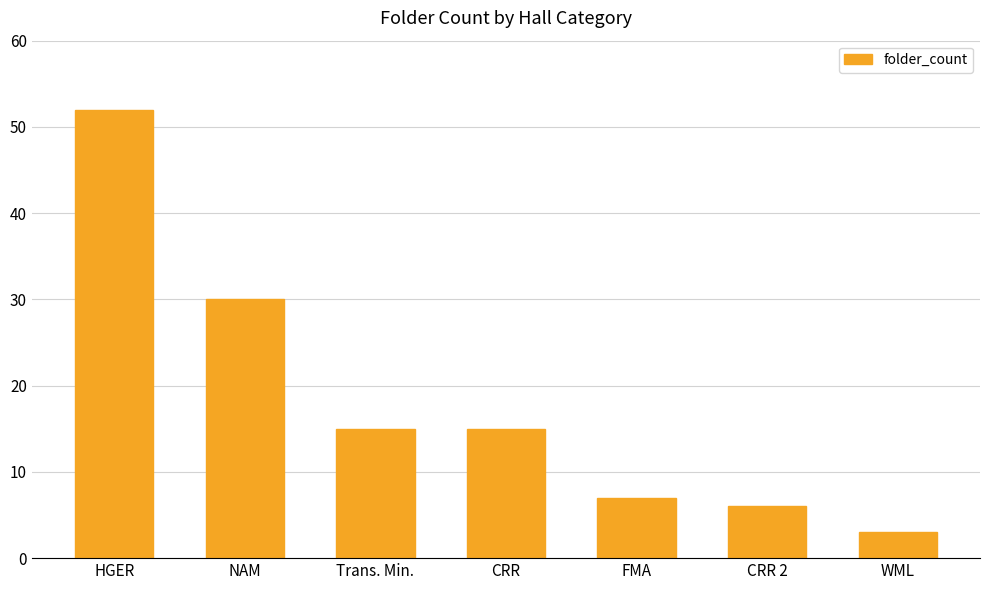

How many data points are less than 15?

3